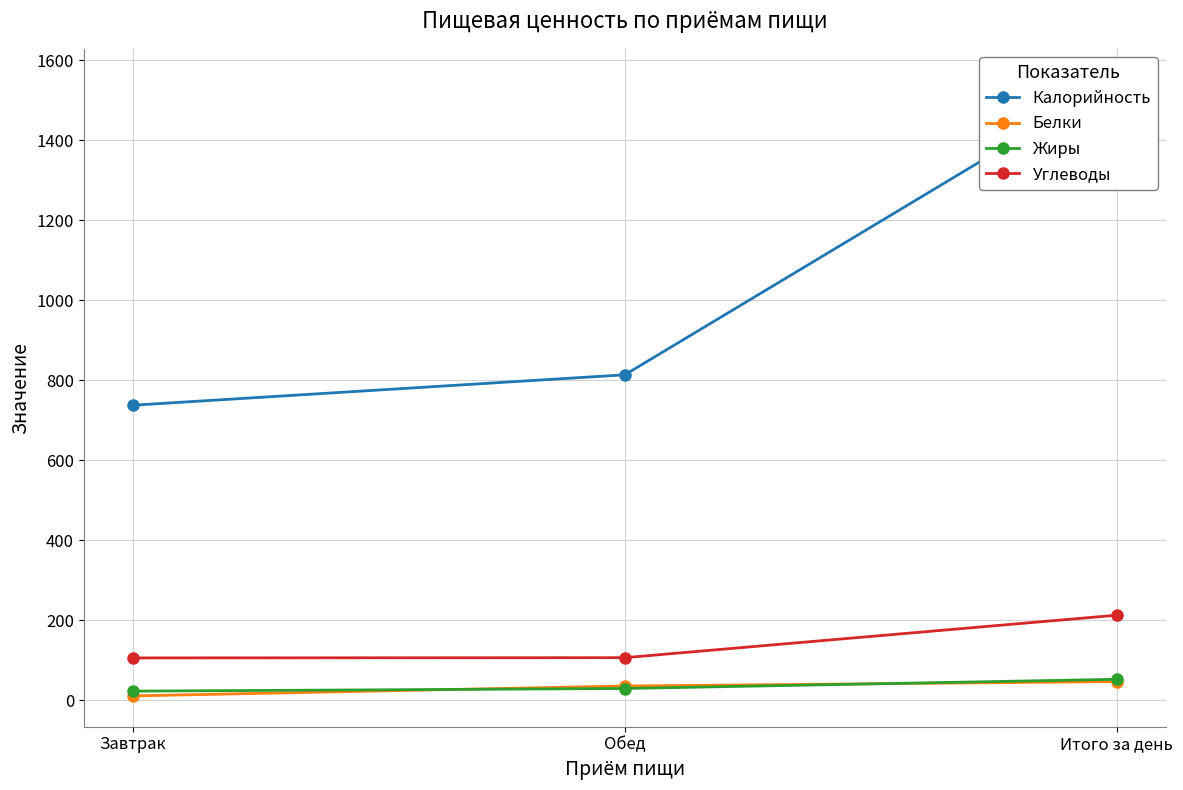

Where is Жиры nearest to the value 37?

Обед